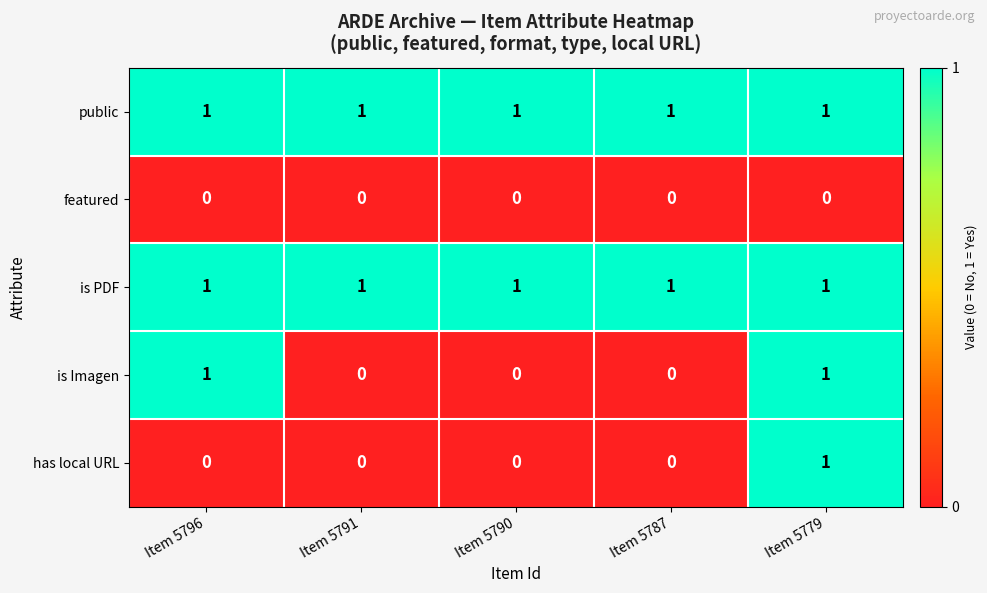

What is the sum of all public values?

5